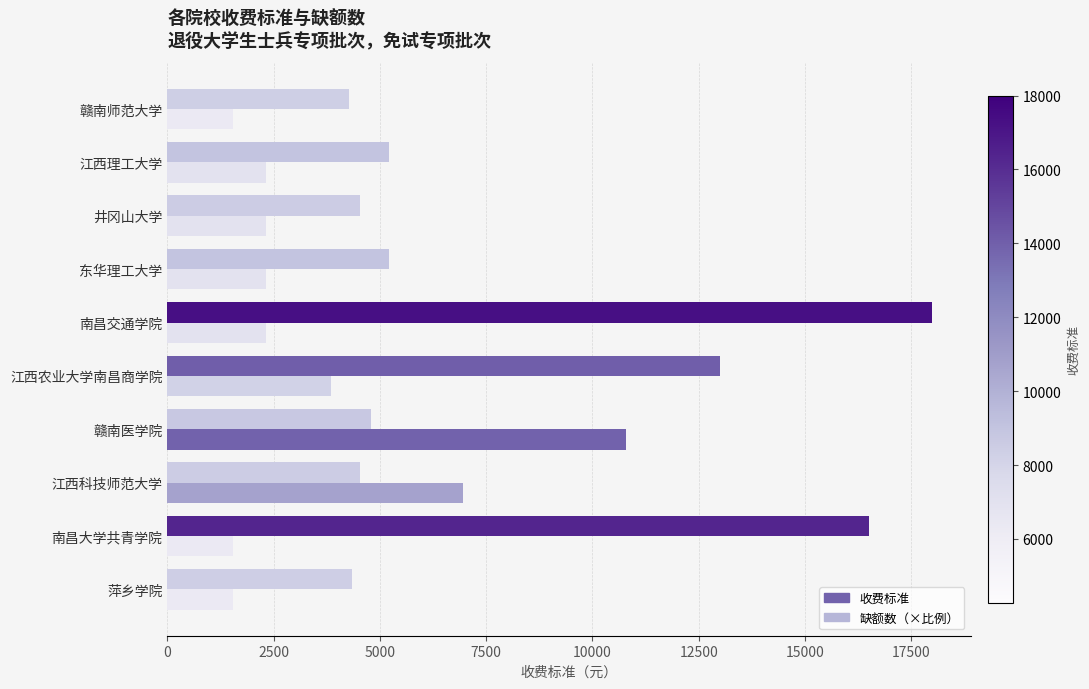

How many data points in 收费标准 are less than 5220?

5